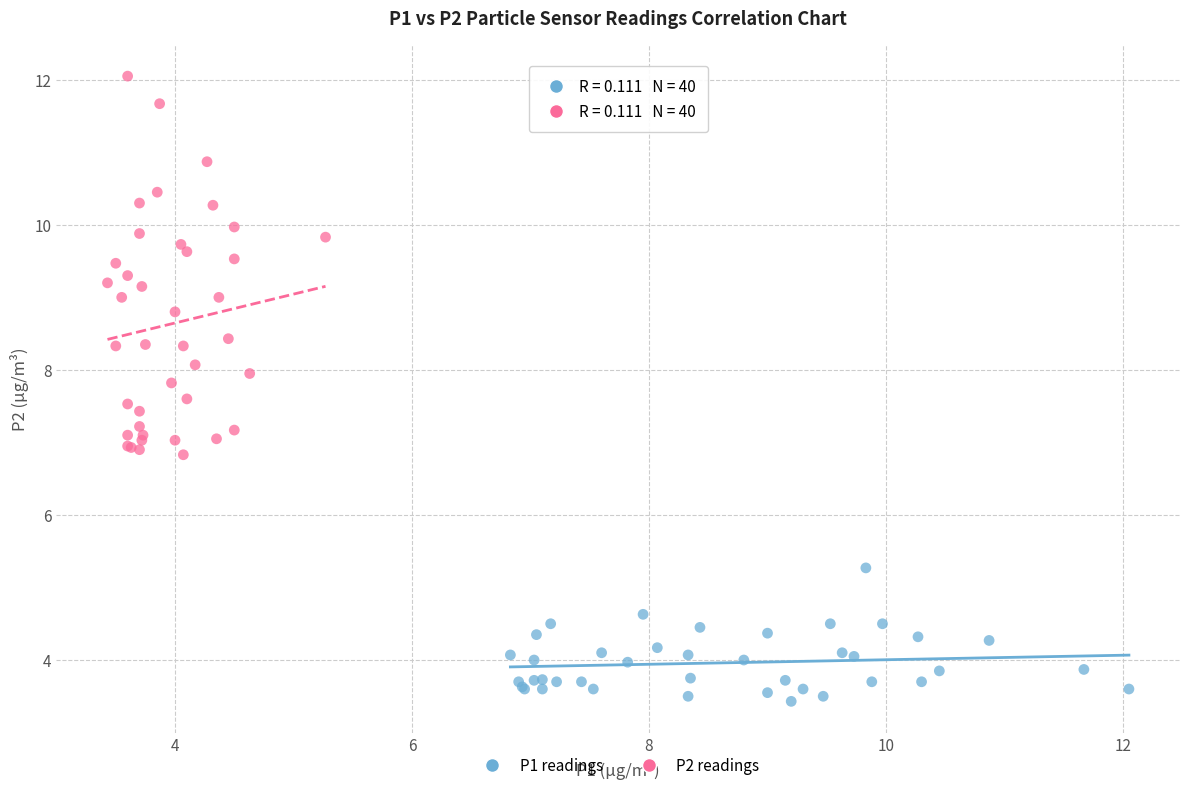

Which series reaches the minimum Y coordinate?

P1 readings